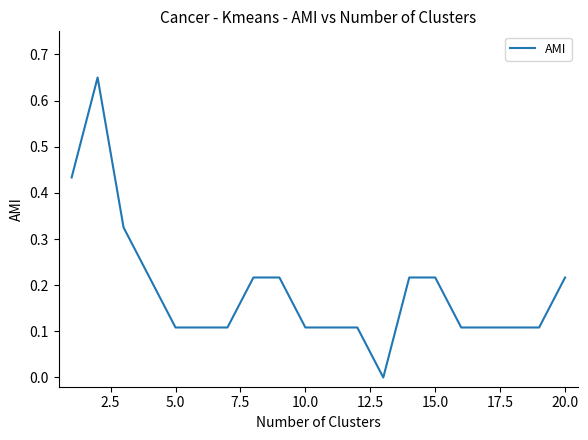

Does the chart display data point markers on the line(s)?

No